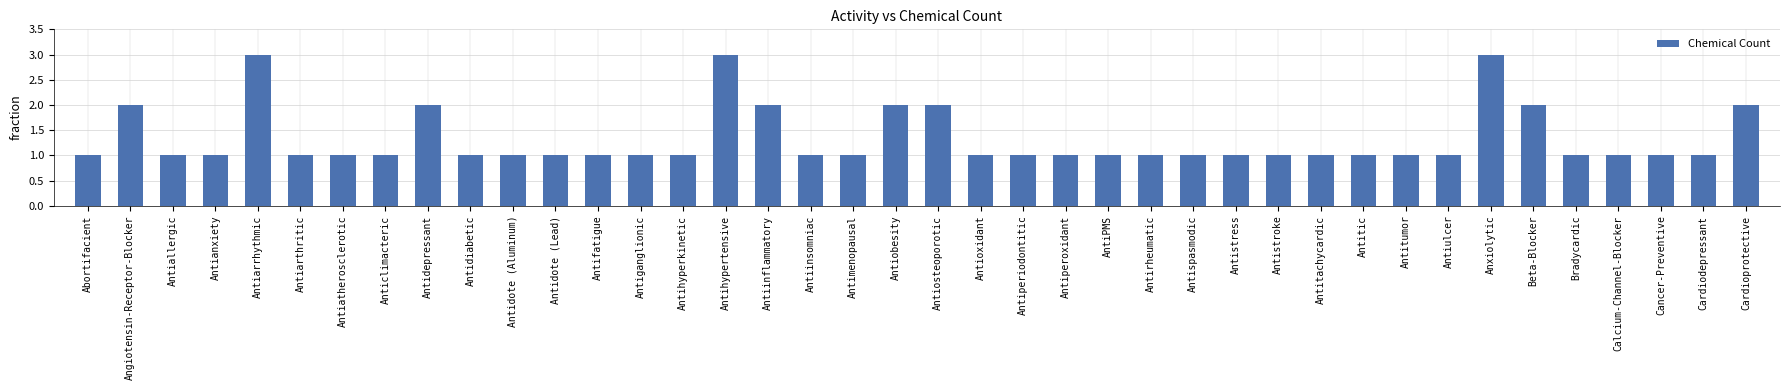

How many series are shown in this chart?

1